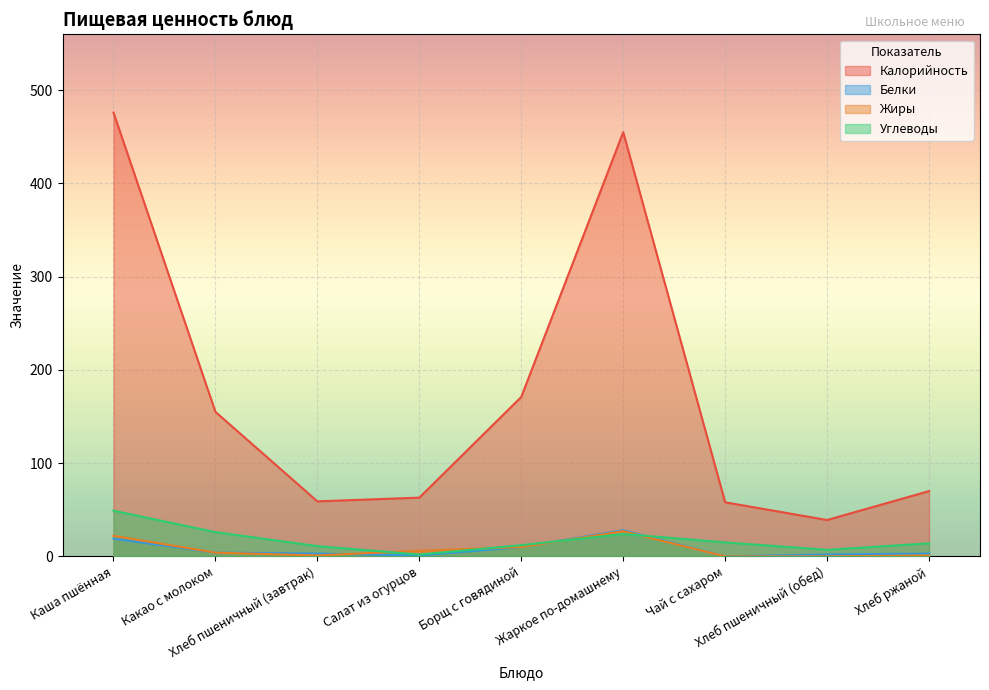

List the labels in order of Калорийность value, smallest first.

Хлеб пшеничный (обед), Чай с сахаром, Хлеб пшеничный (завтрак), Салат из огурцов, Хлеб ржаной, Какао с молоком, Борщ с говядиной, Жаркое по-домашнему, Каша пшённая